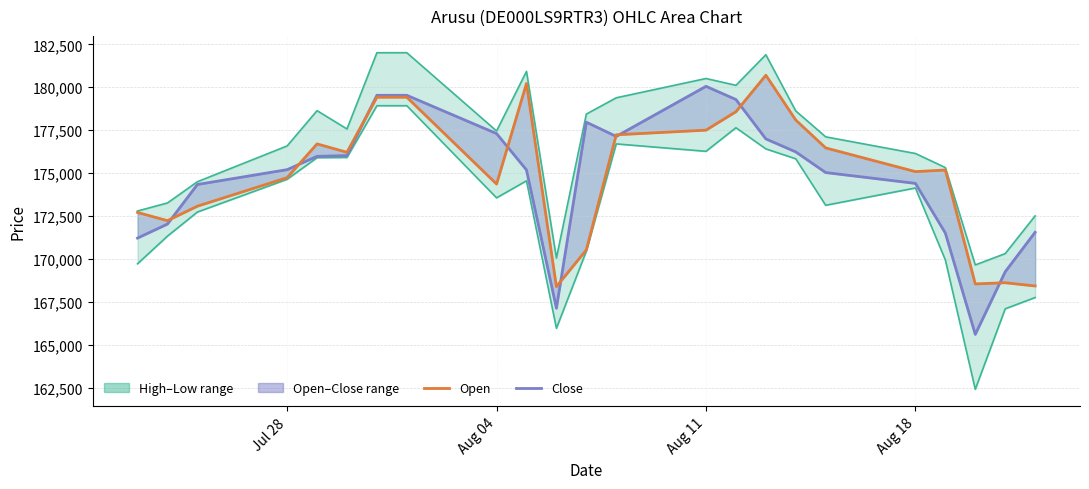

Reading left to right, what are all the values shown in this chart?

Close: 171214	172030	174336	175200	175975	176021	179531	179531	177302	175183	167128	177965	177137	180053	179286	176990	176233	175031	174400	171504	165606	169252	171552
Open: 172708	172230	173072	174734	176701	176211	179419	179419	174363	180222	168388	170526	177231	177501	178574	180701	178089	176467	175086	175180	168545	168614	168425